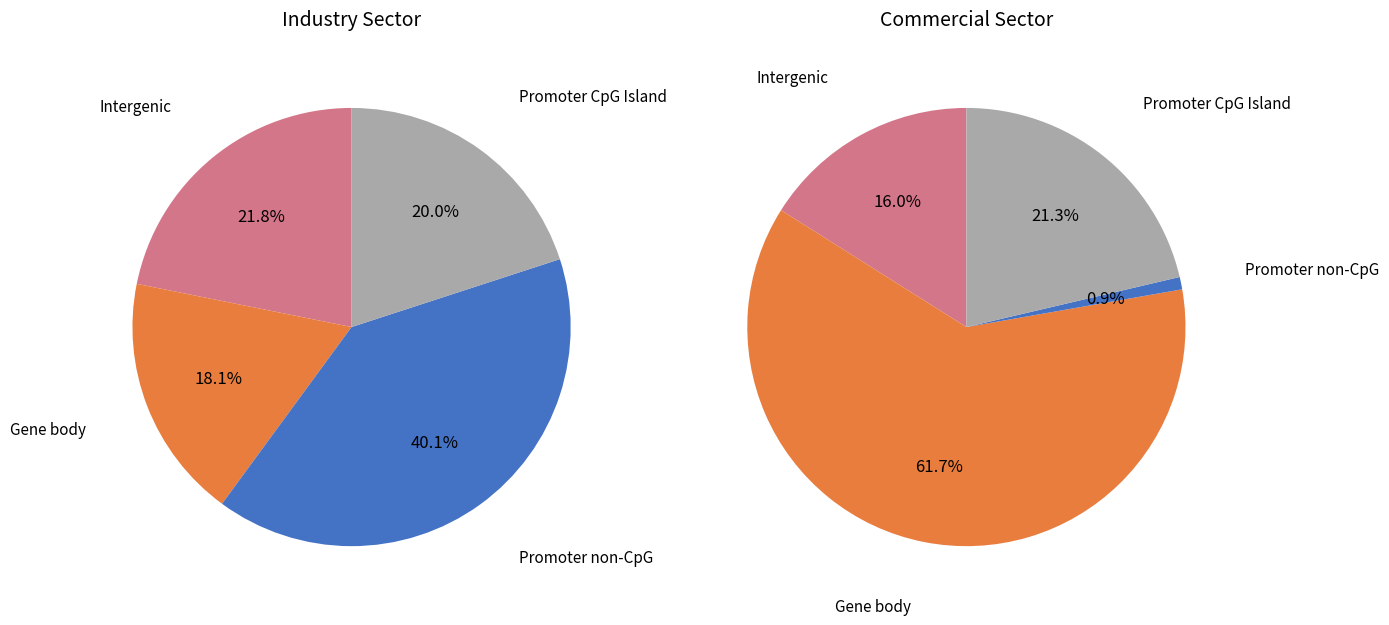

What portion of the pie excludes Commercial?

53.0%